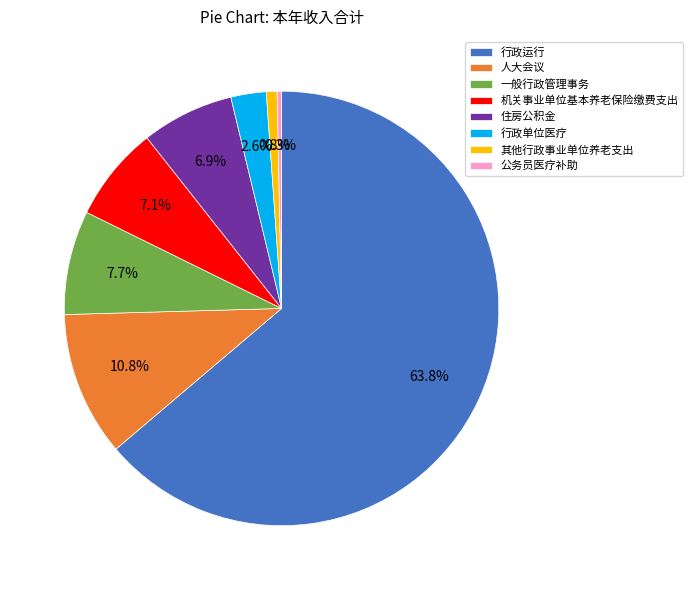

Which category has the biggest portion of the pie?

行政运行